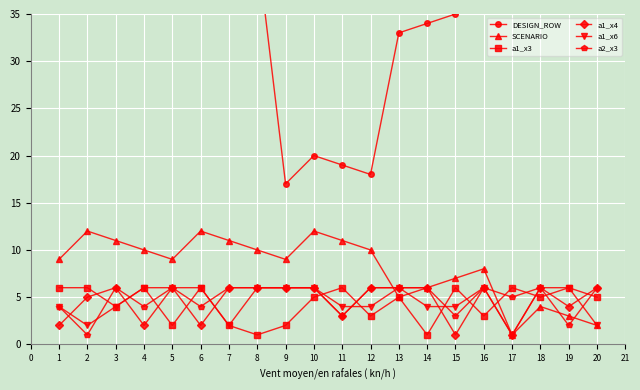

True or false: a1_x6 has more than 0 points higher than both neighbors.

True